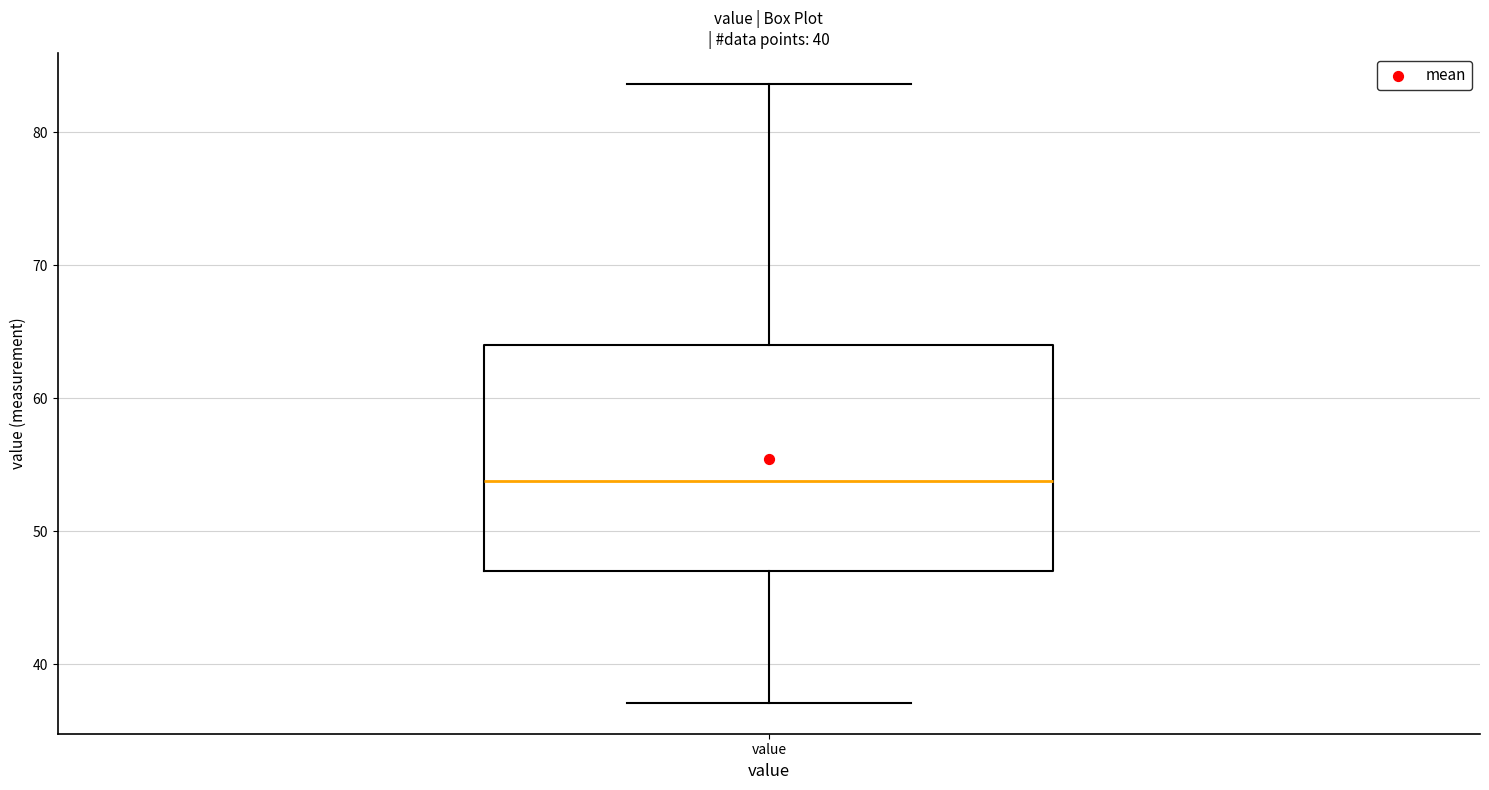

Read this box plot against the y-axis: the position of the median line, the range covered by the box, and the ends of both whiskers. The values are not printed on the chart, so give them approximately, as read against the axis.

median 54, box 47 to 64, whiskers 37 to 84